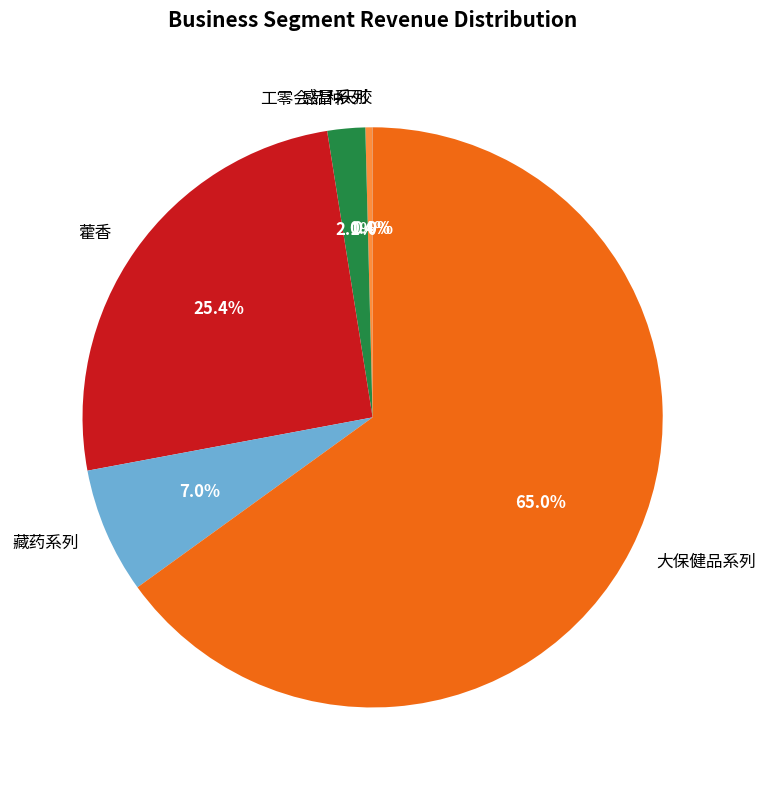

Between 藿香 and 感冒系列, which is larger?

藿香